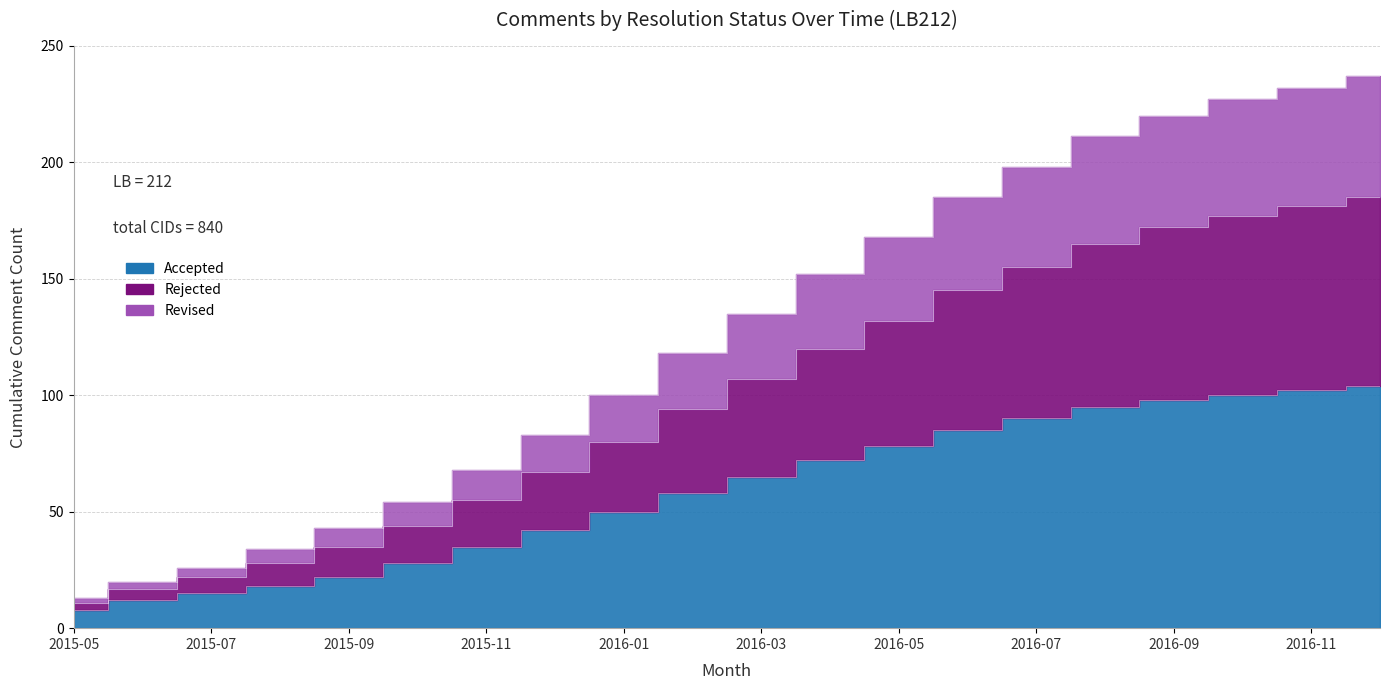

True or false: Rejected and Accepted intersect in this chart.

False